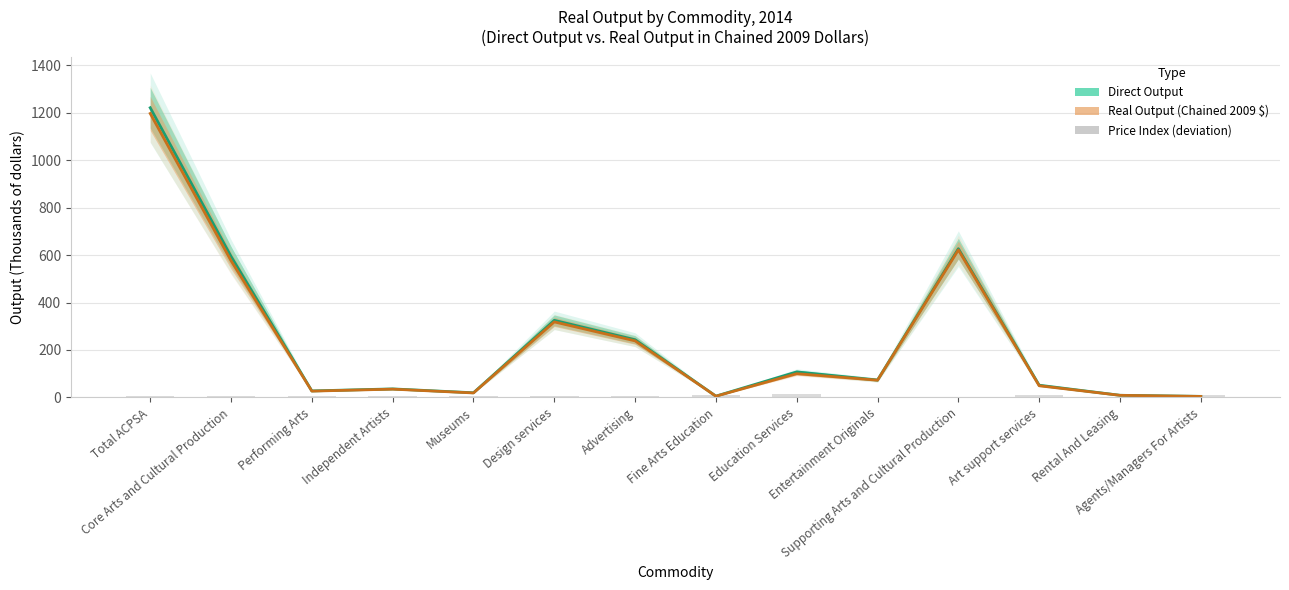

What is the maximum value for Price Index (deviation from 100)?

15.1